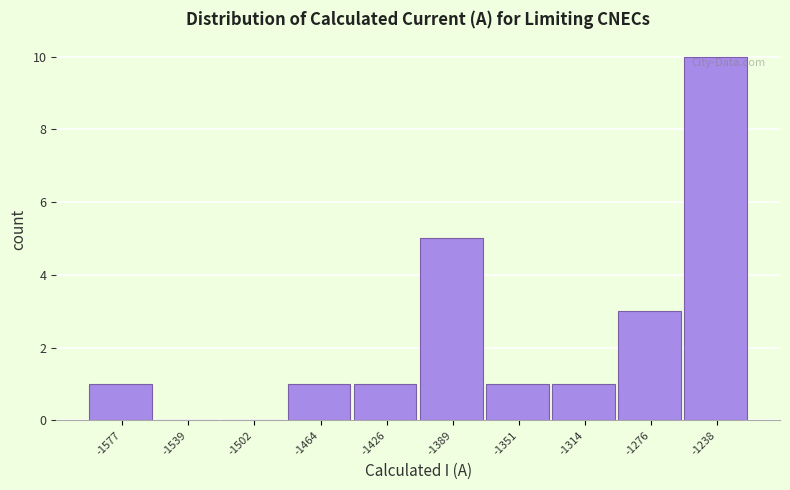

Which range on the x-axis has the tallest bar?

-1260 to -1220